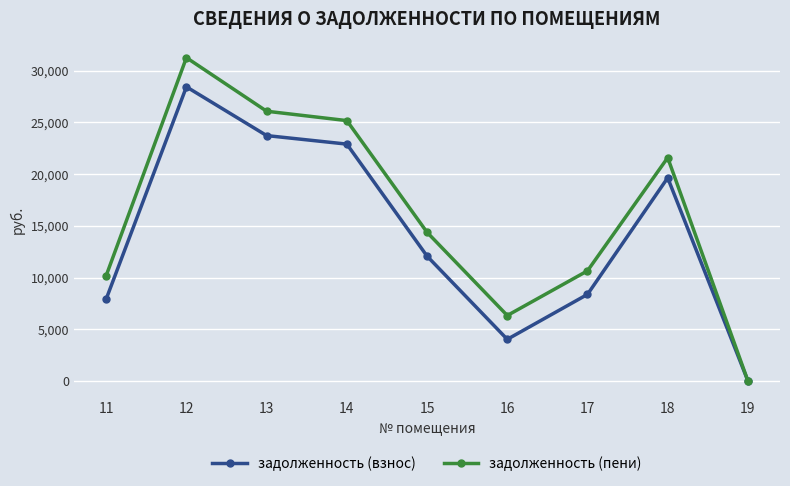

True or false: задолженность (взнос) has a value of 28444.6 at 12.

True